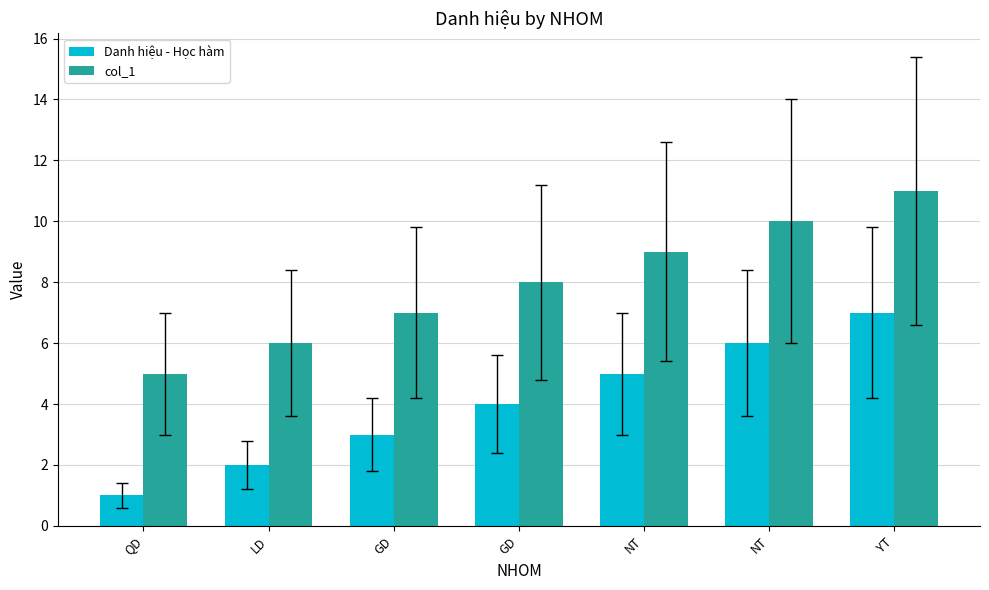

How many data points does each series have?

7